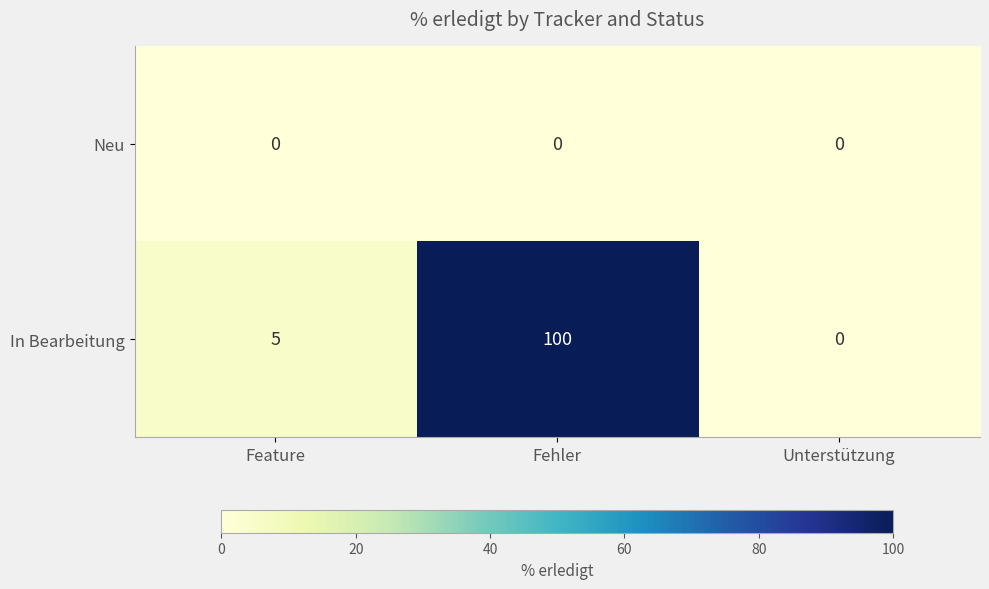

The In Bearbeitung series shows 5 at Feature. True or false?

True